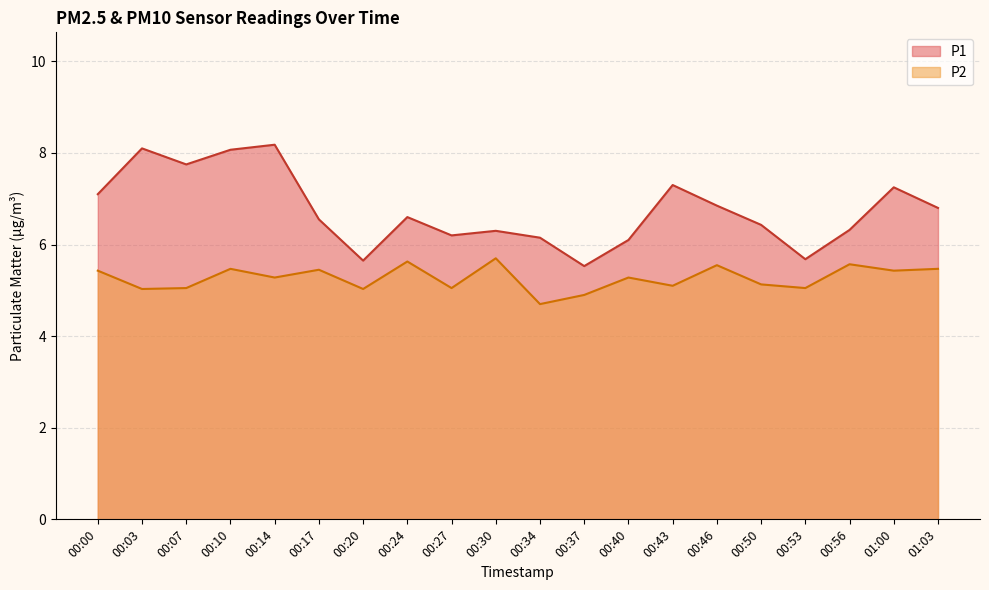

How many lines are shown in the chart?

2